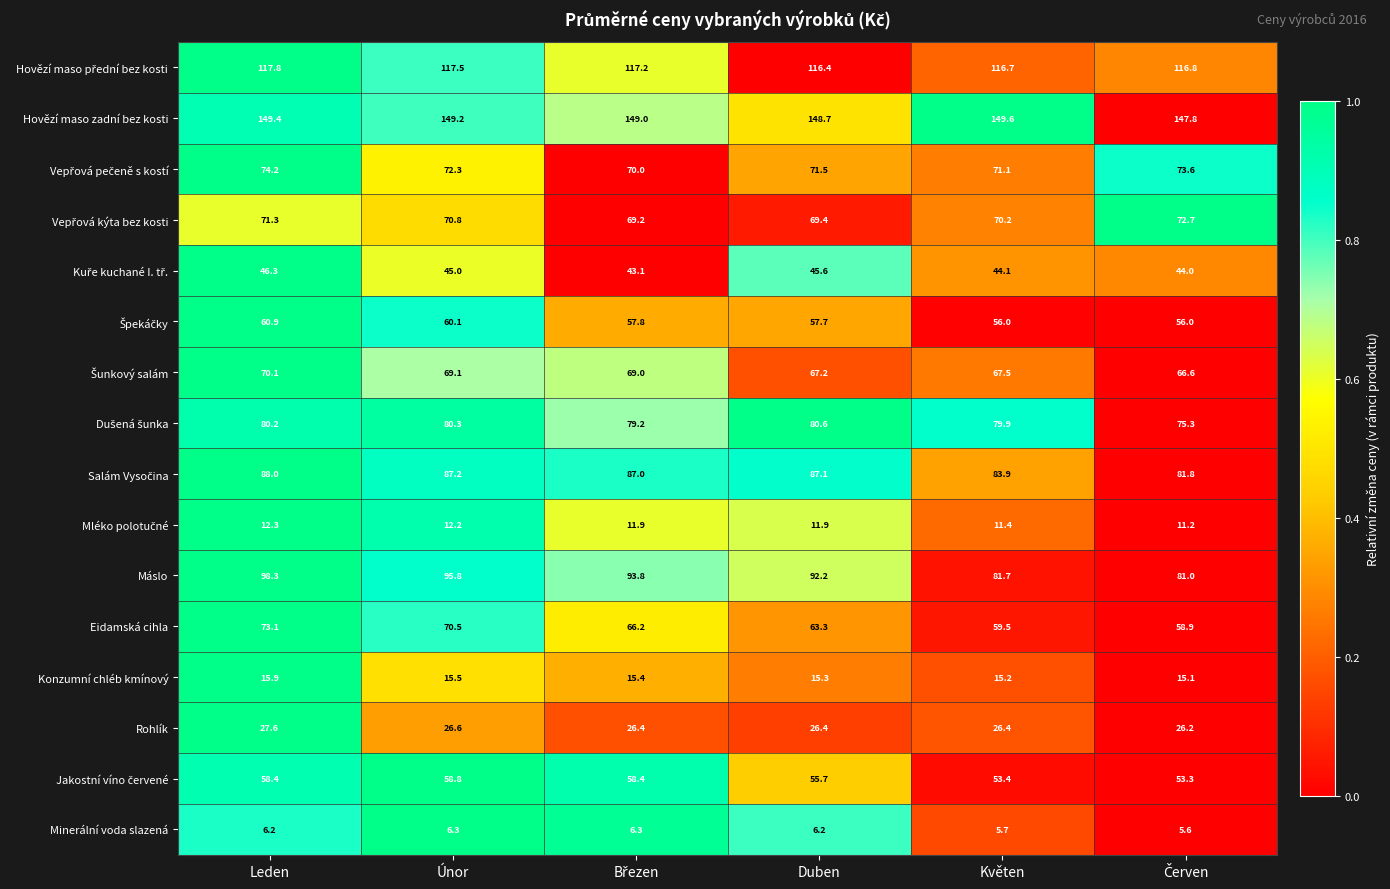

What is the spread (max minus min) of values at Květen?

143.9